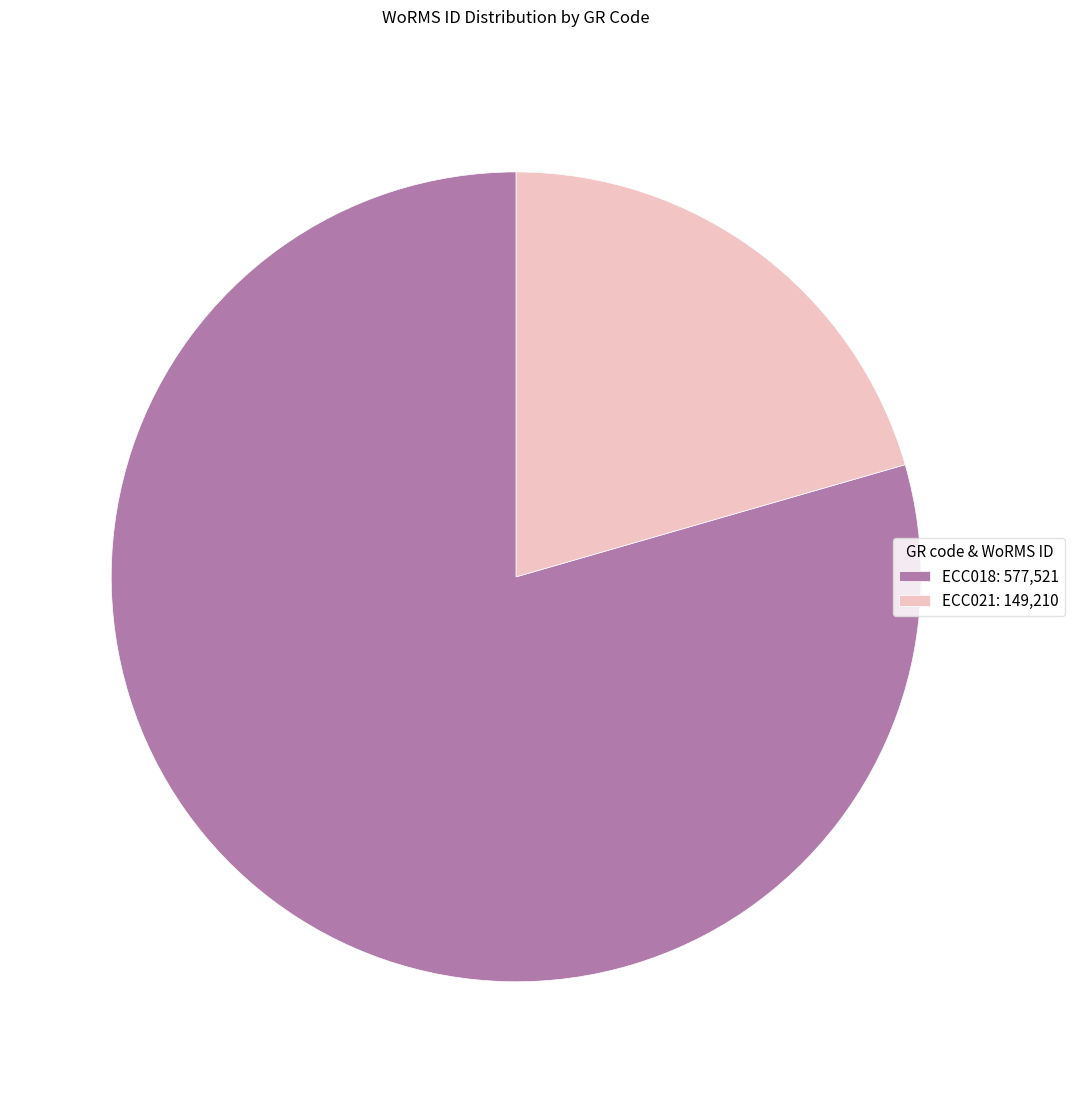

What is the smallest slice in the pie chart?

ECC021